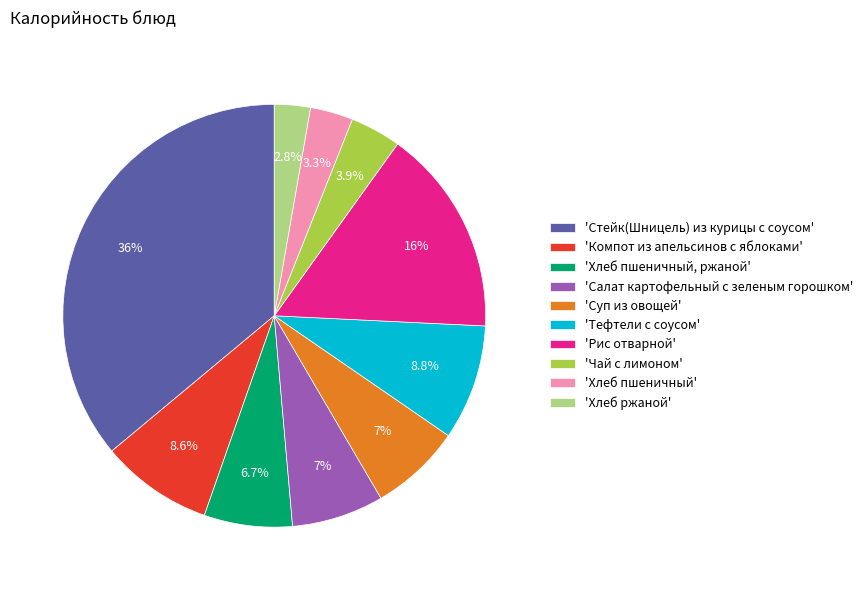

Is there any slice that represents more than half of the pie?

No